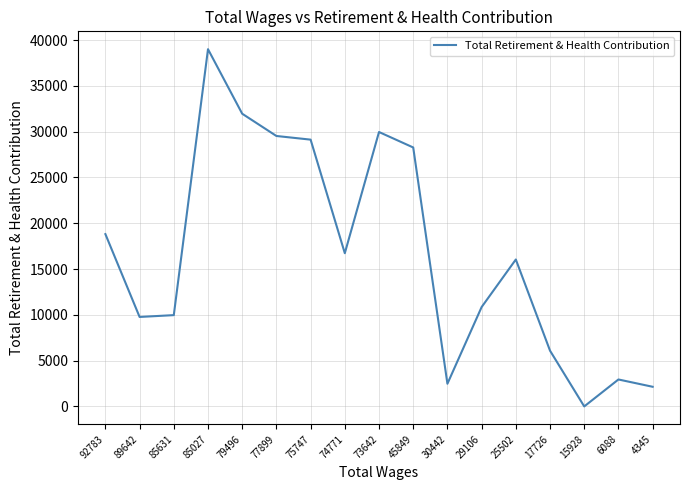

What is the sum of the values at 75747 and 30442?

31605